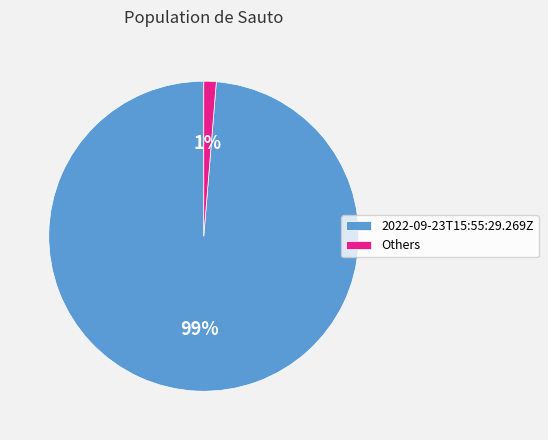

Is there any slice that represents more than half of the pie?

Yes